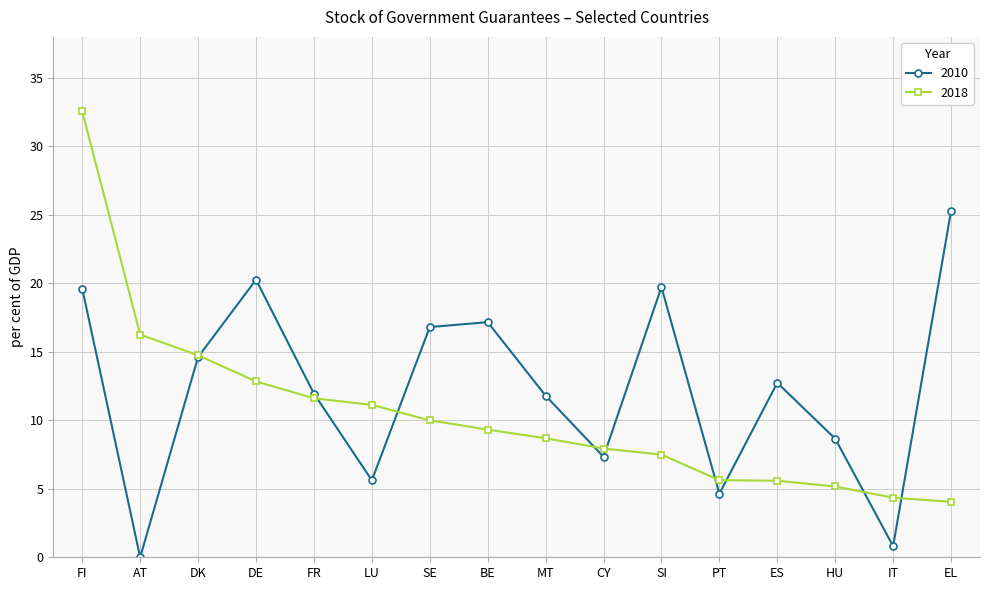

At which label is 2018 closest to 18?

AT